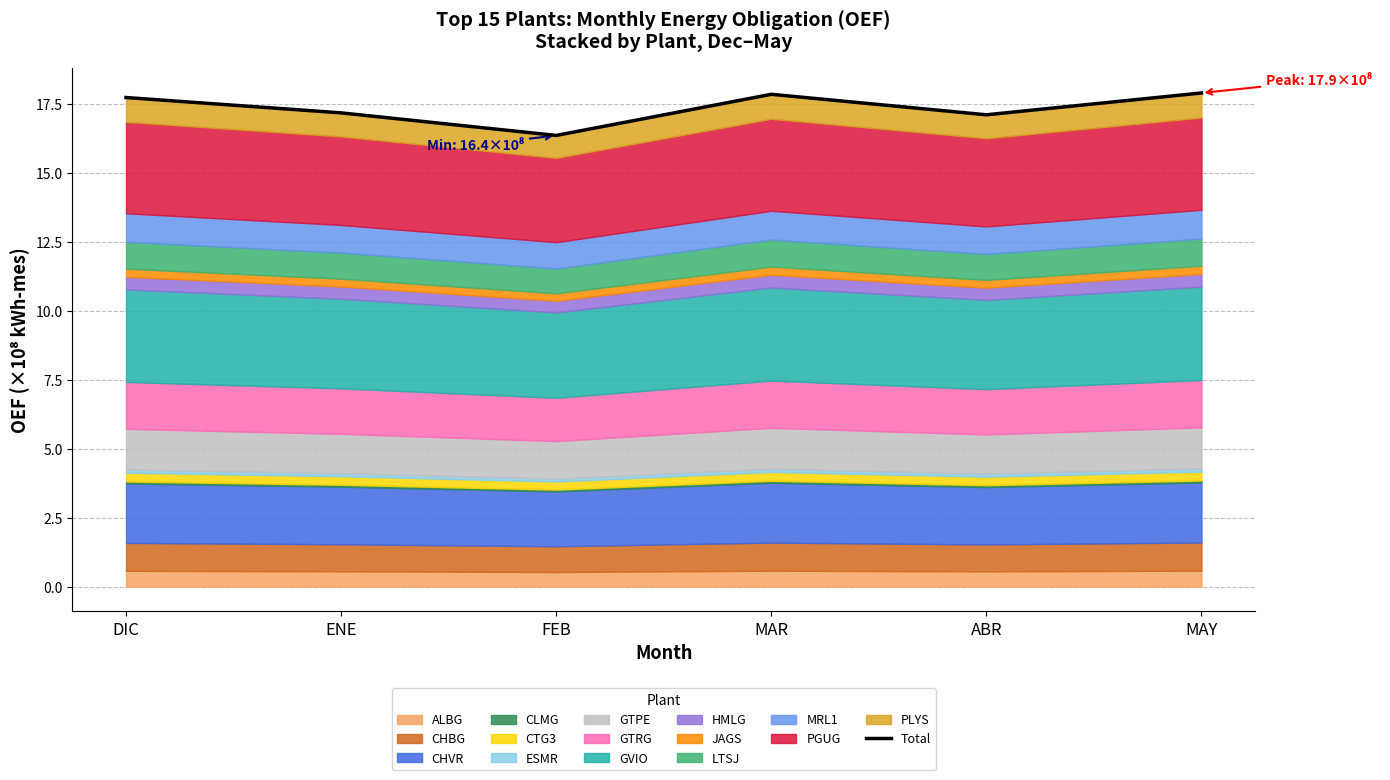

Which category has the highest value across all series?

MAY